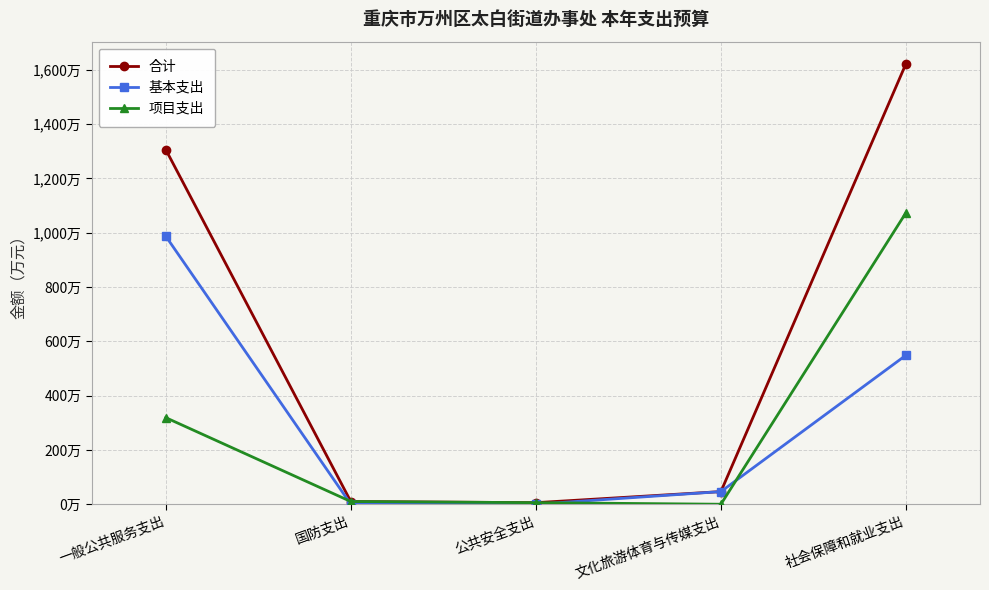

What are all the series names shown in the legend?

合计, 基本支出, 项目支出